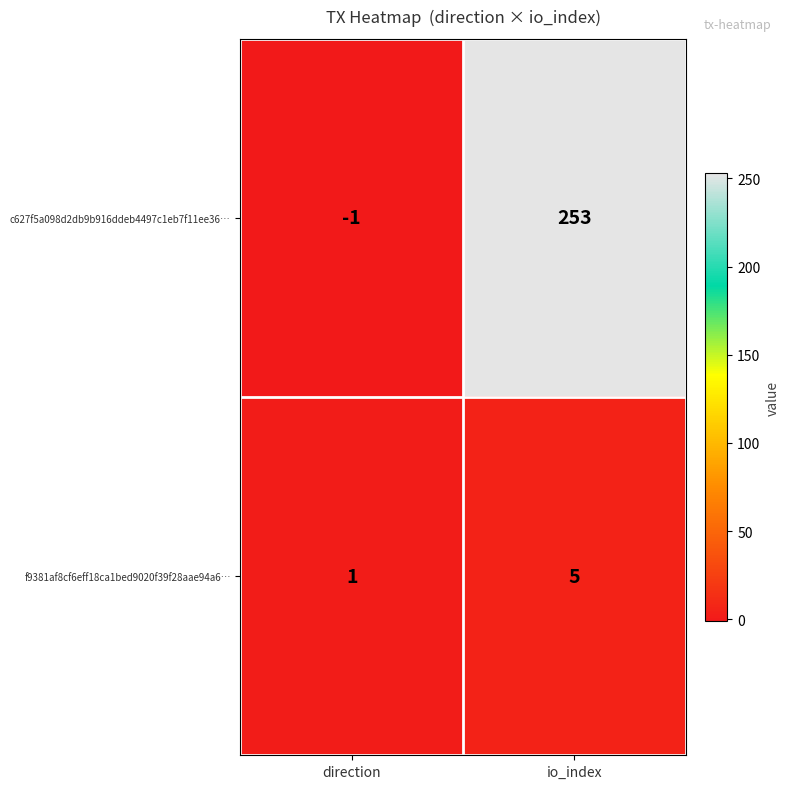

At which label is f9381af8cf6eff18ca1bed9020f39f28aae94a6… closest to 3?

direction